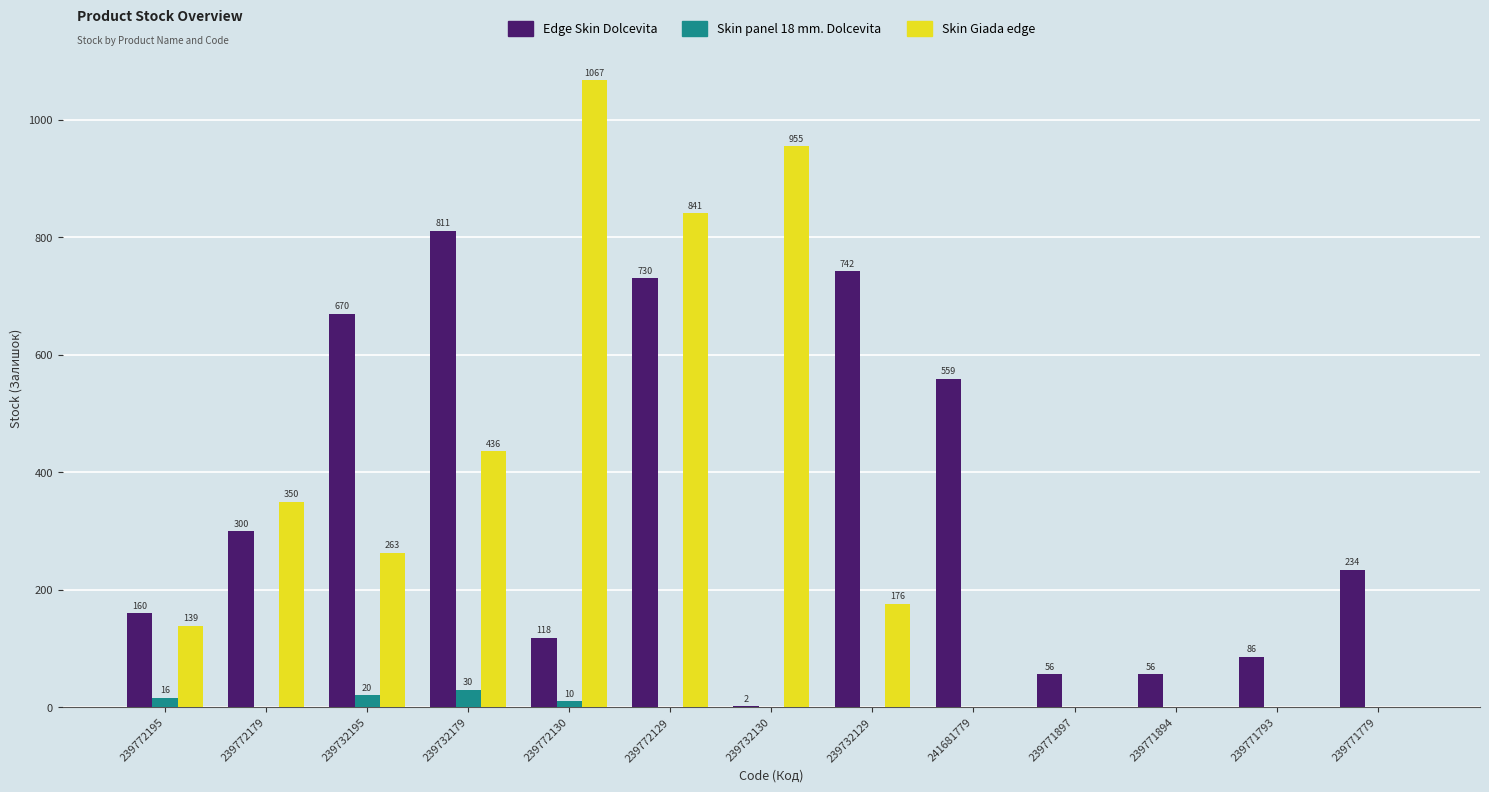

What is the spread (max minus min) of values at 239732129?

742